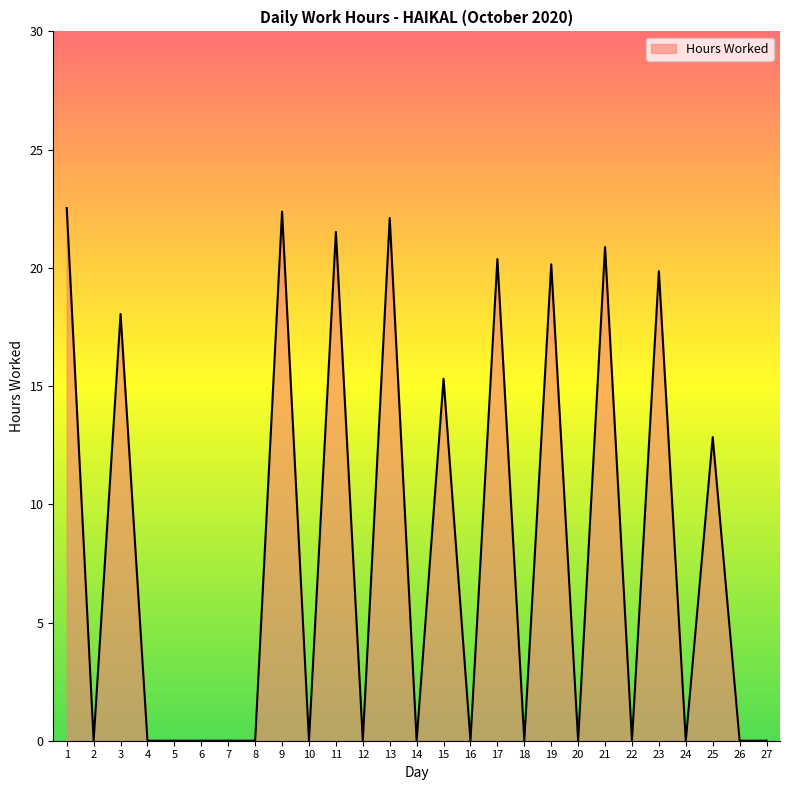

True or false: the data has more than 0 interior local peaks.

True